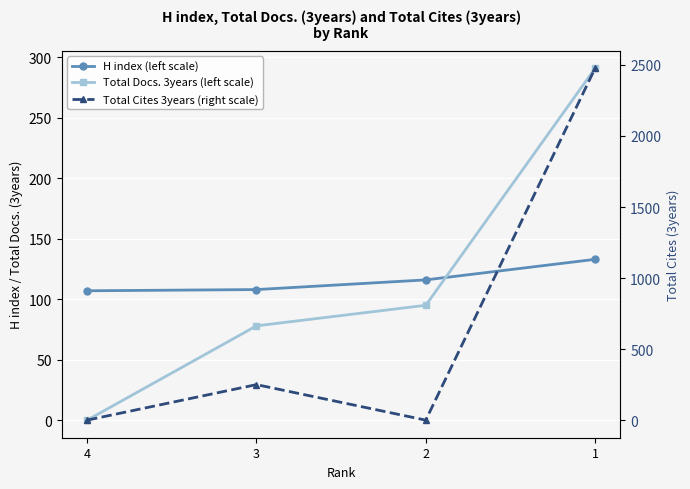

What is the value of the Total Cites 3years (right scale) point at the 4th from the left?

2476